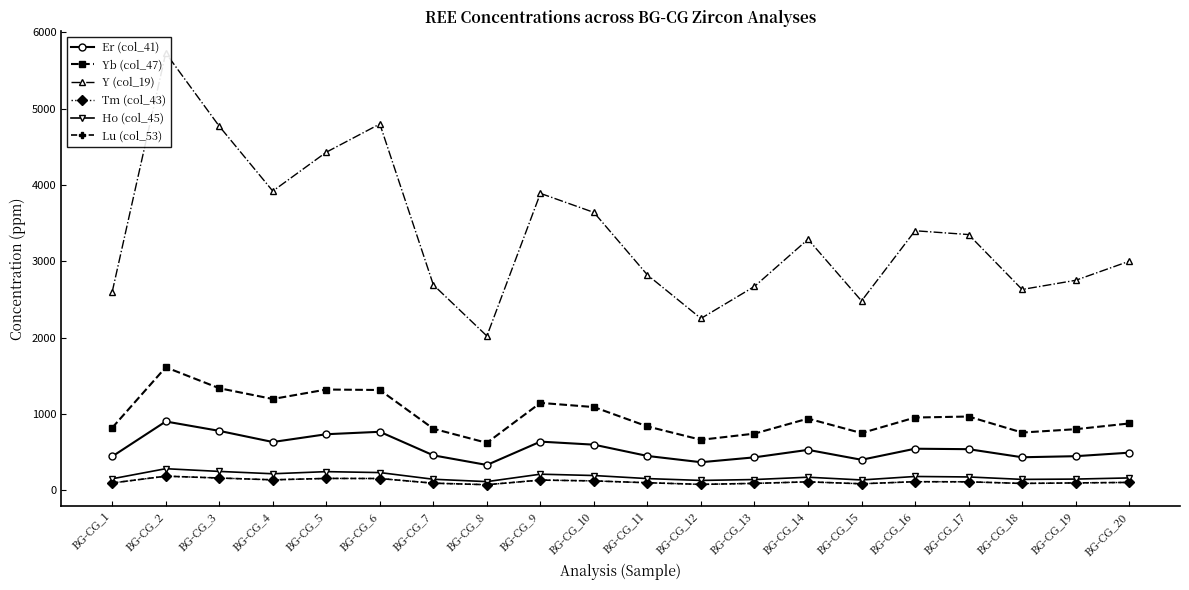

True or false: Tm (col_43) and Ho (col_45) cross at least once.

False